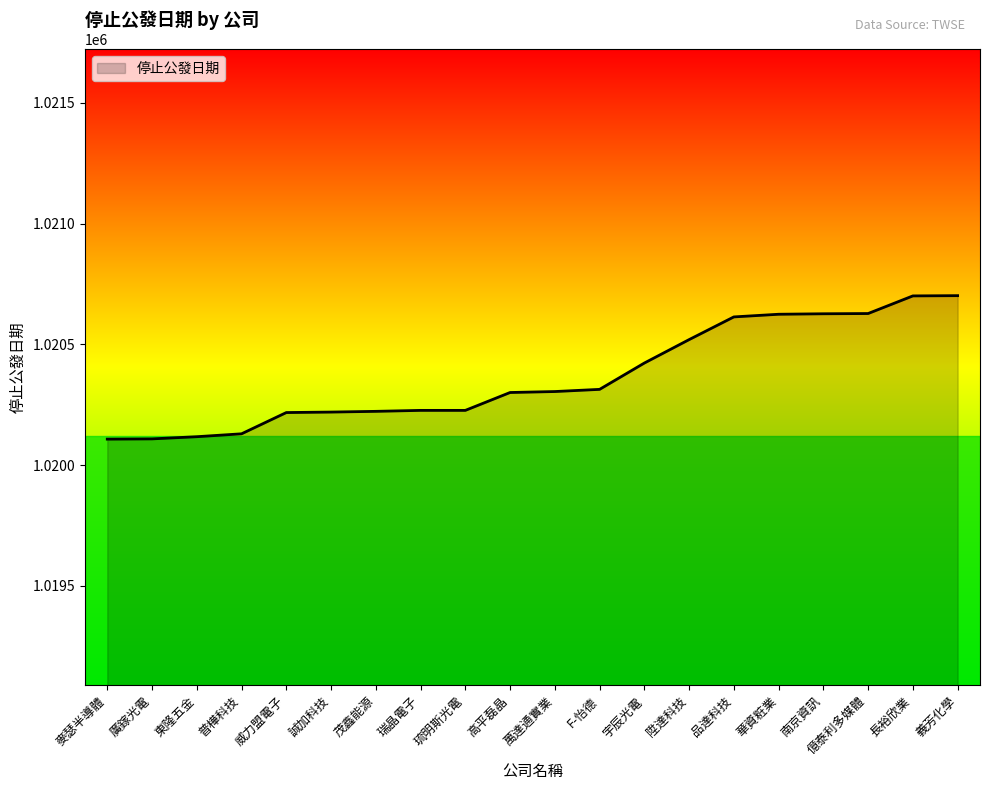

What is the greatest value displayed?

1020702